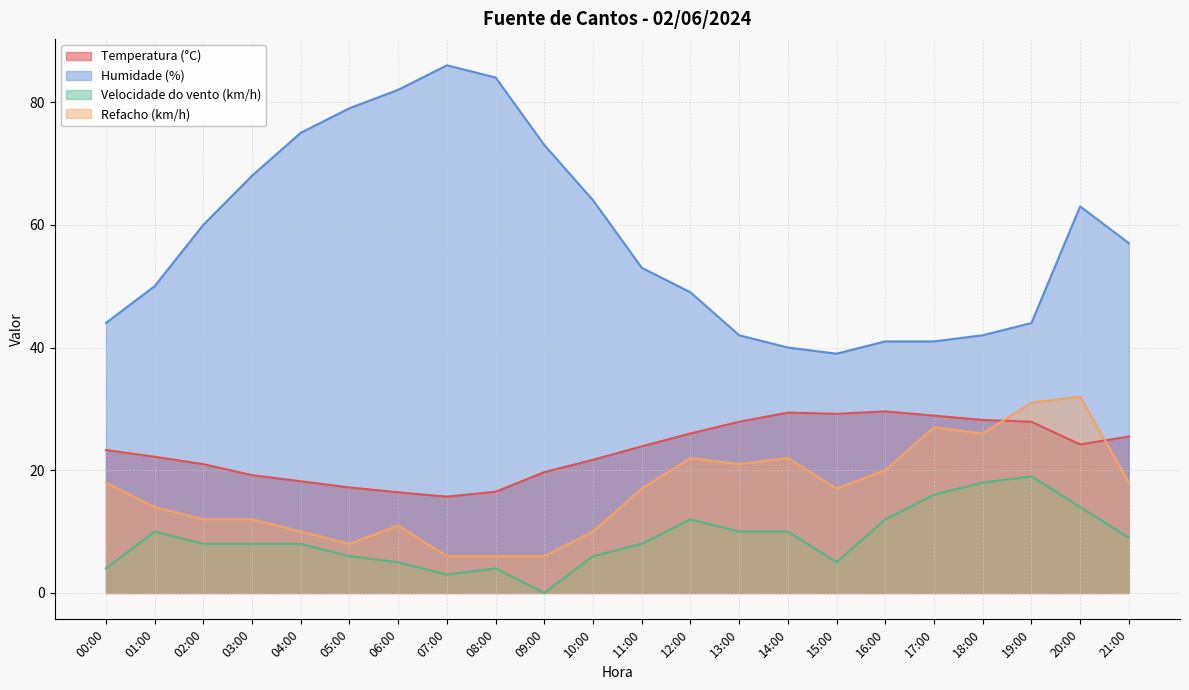

How many data points in Temperatura (°C) are above 23?

12